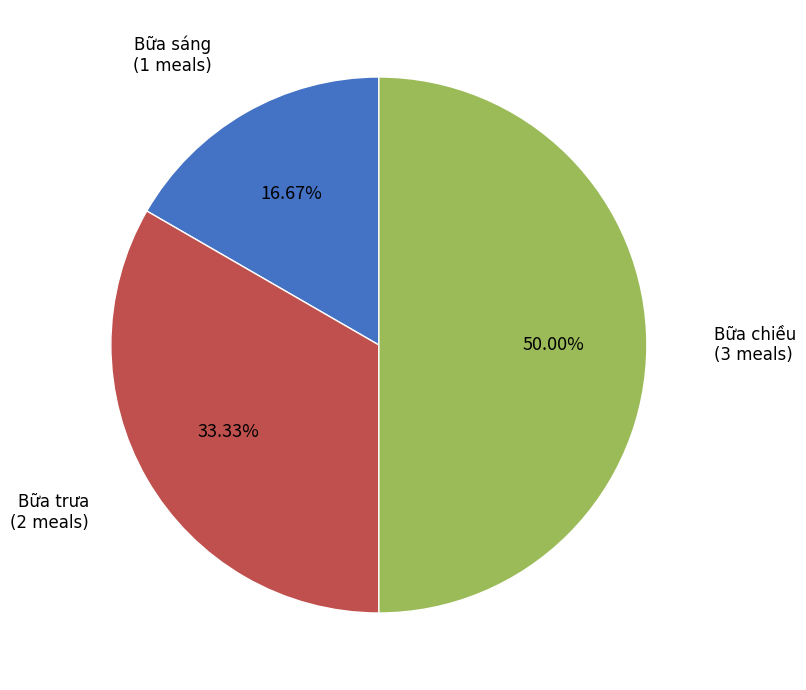

How many segments does this pie chart have?

3